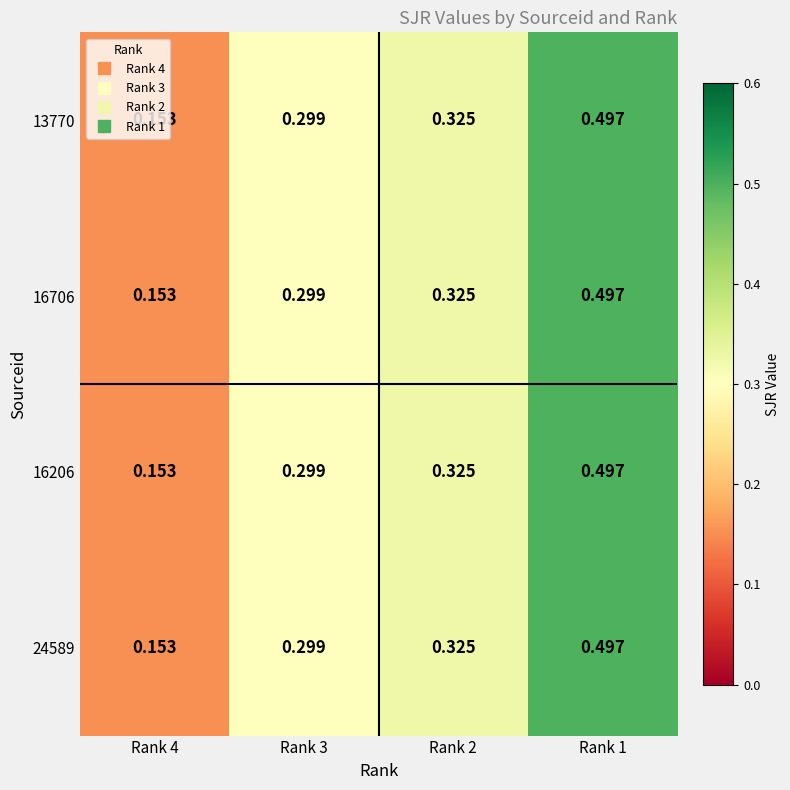

Count the number of categories in the chart.

4